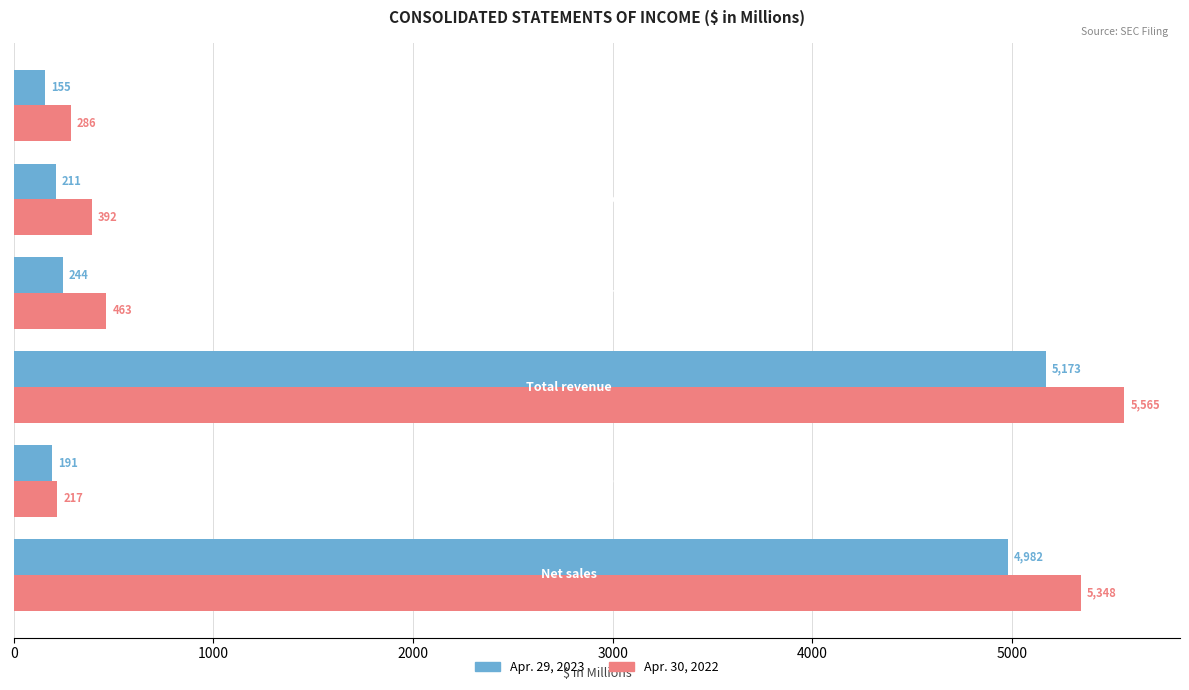

Which series has the widest spread of values?

Apr. 30, 2022